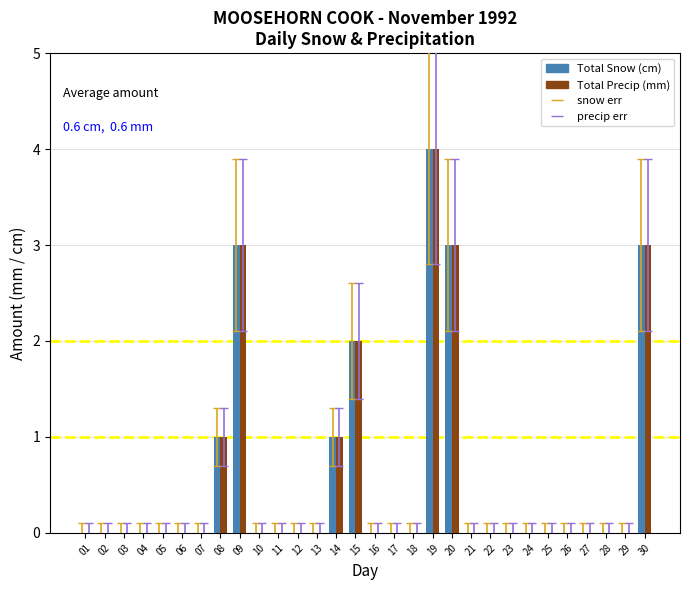

What is the average value of the Total Precip (mm) series?

1